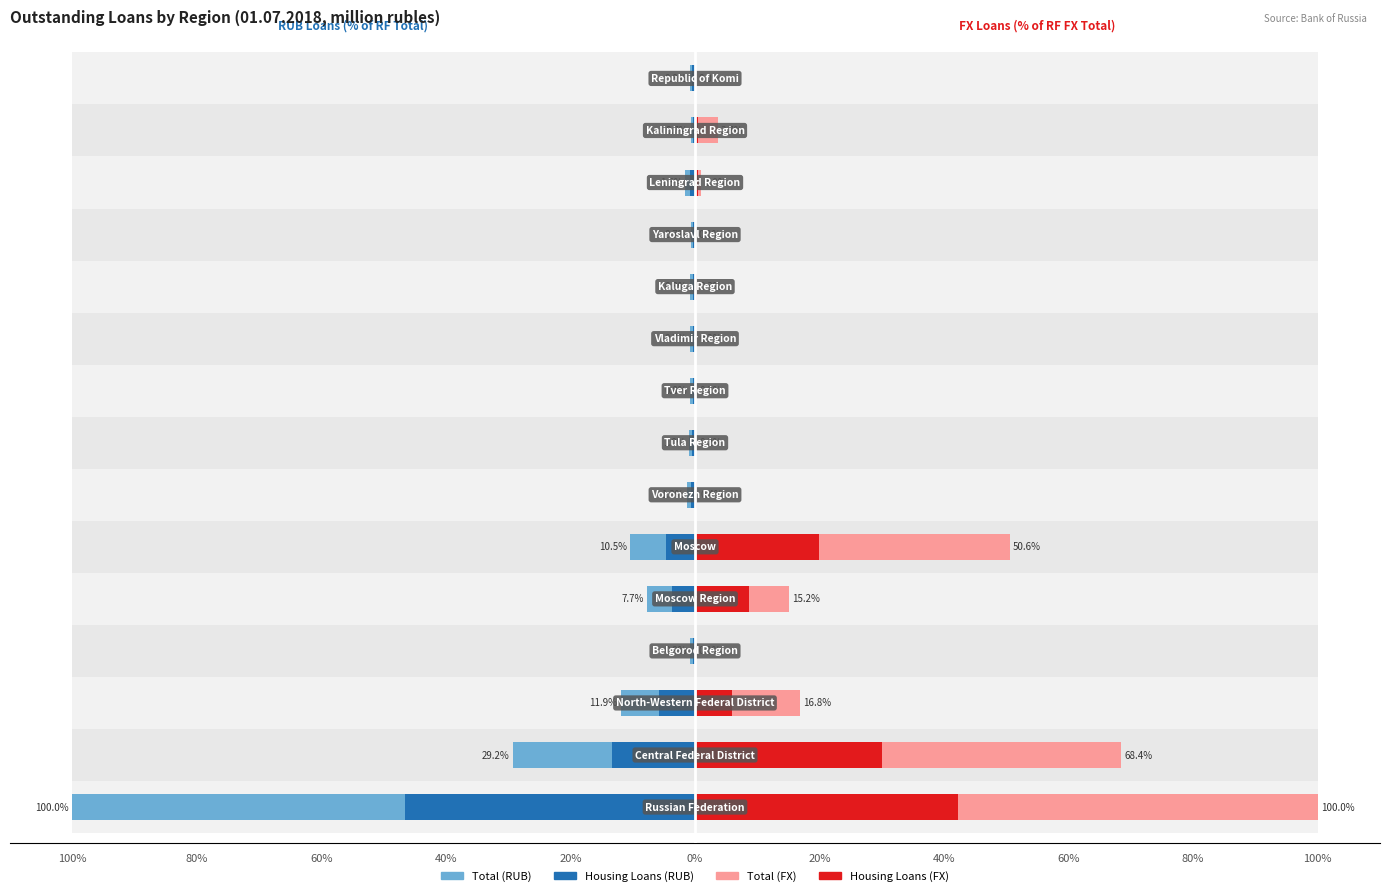

How many bars are there in total?

60